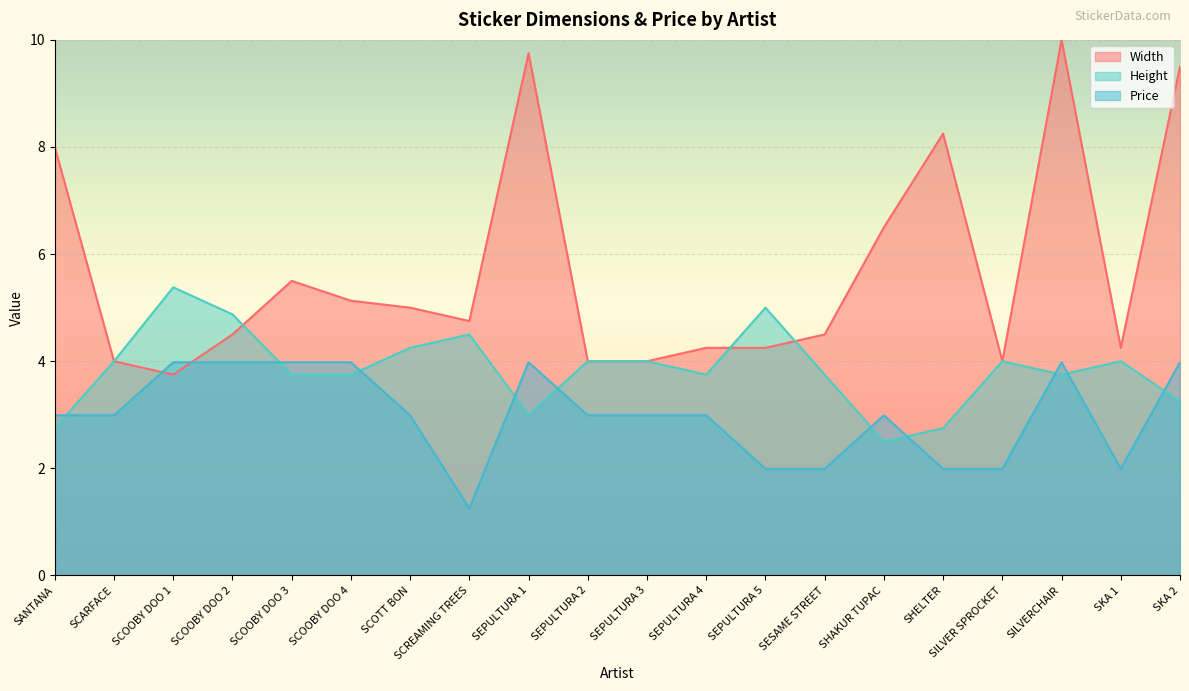

The Price series shows 4.0 at SCOOBY DOO 3. True or false?

True